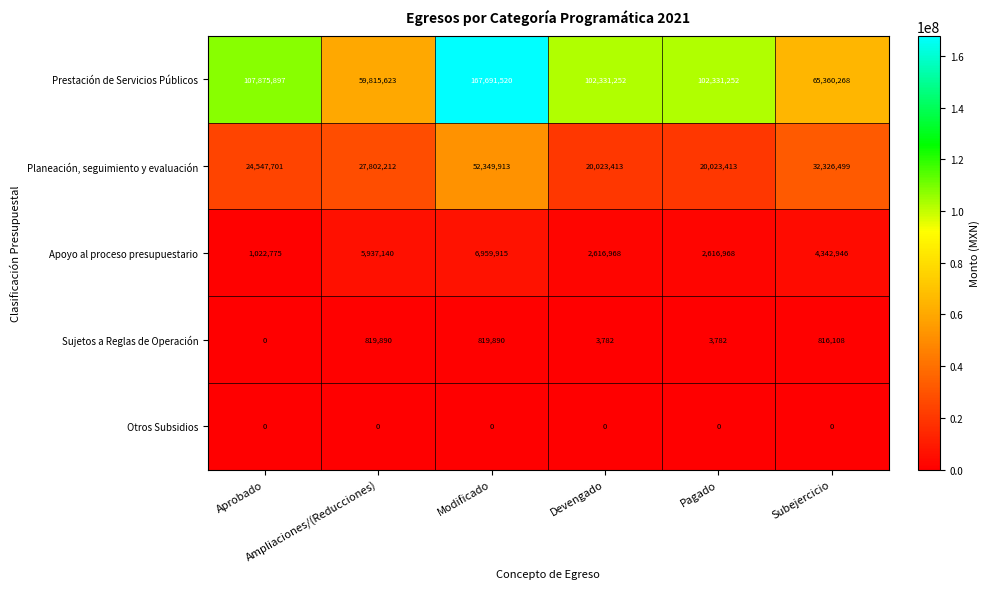

What is the difference between the highest and lowest values at Modificado?

167691520